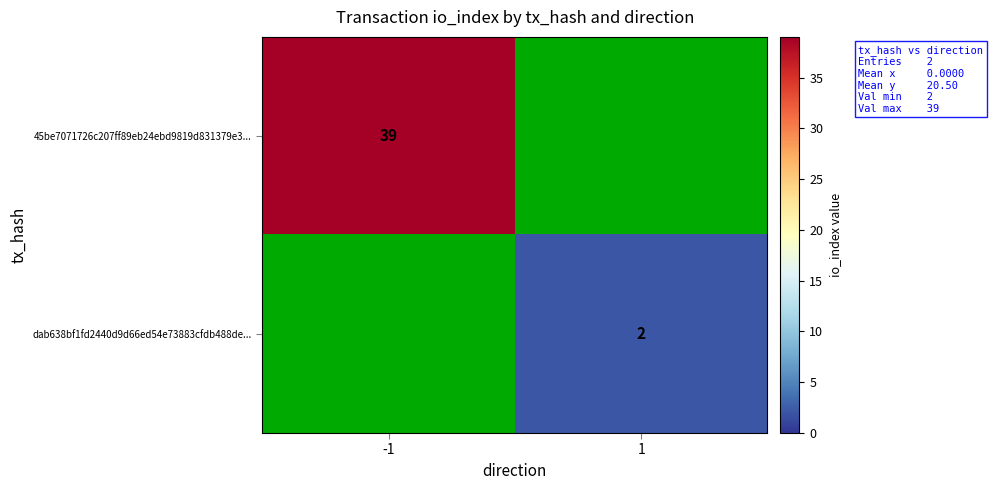

At which category does the chart reach its peak across all series?

-1